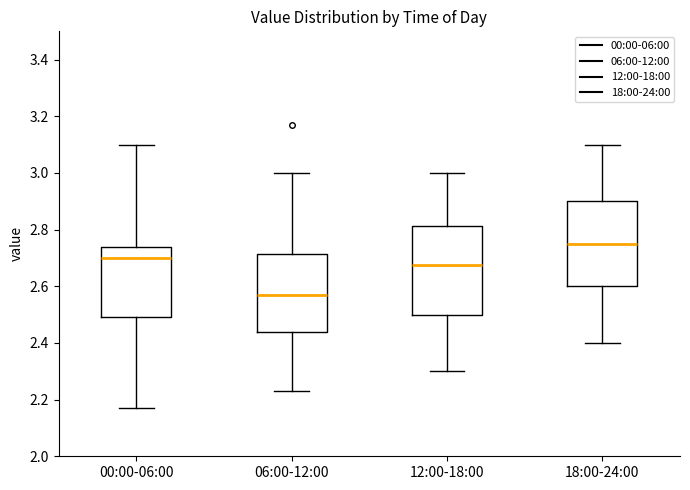

Reading left to right, transcribe this box plot: for each box, give where its median line is, the range the box spans, and where its two whiskers end, as read against the y-axis. The values are not printed on the chart, so give them approximately, as read against the axis.

00:00-06:00: median 2.70, box 2.50 to 2.74, whiskers 2.18 to 3.10
06:00-12:00: median 2.58, box 2.44 to 2.72, whiskers 2.24 to 3.00
12:00-18:00: median 2.68, box 2.50 to 2.82, whiskers 2.30 to 3.00
18:00-24:00: median 2.76, box 2.60 to 2.90, whiskers 2.40 to 3.10